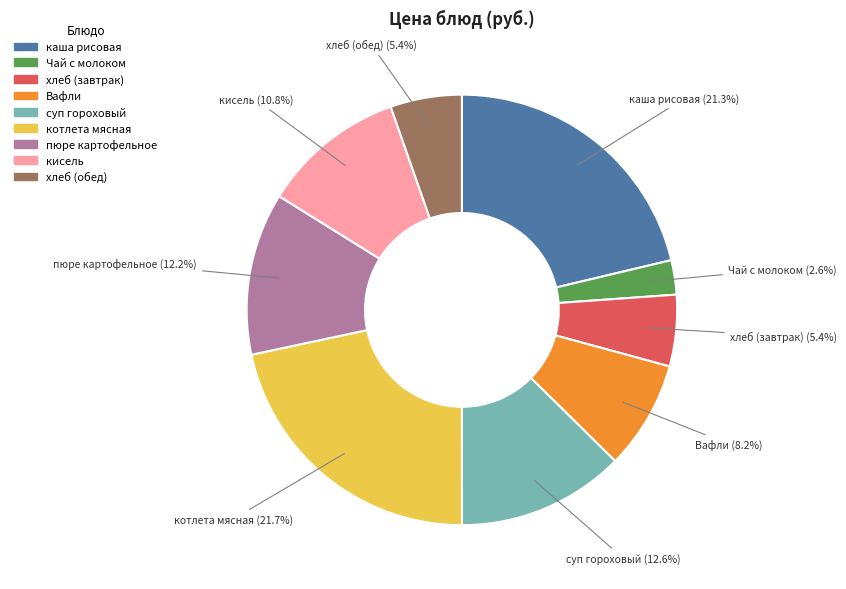

What portion of the pie excludes Вафли?

91.8%